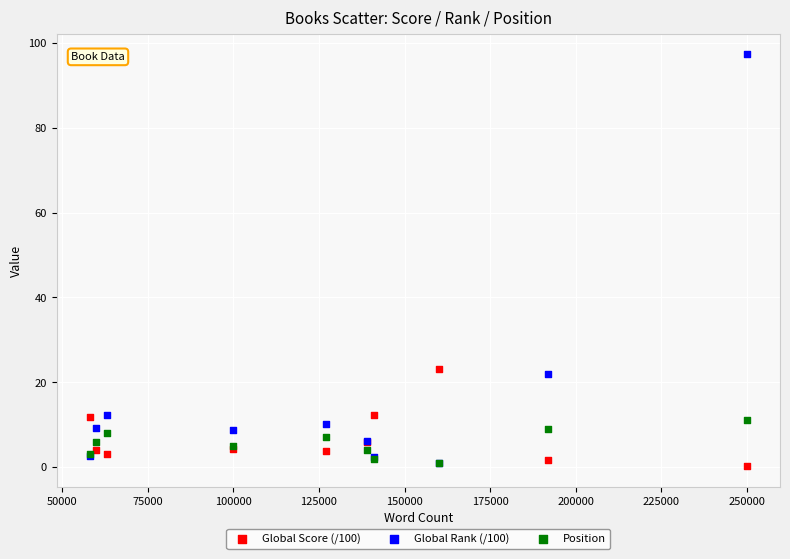

Across all series, what Y value is closest to 48?

23.1